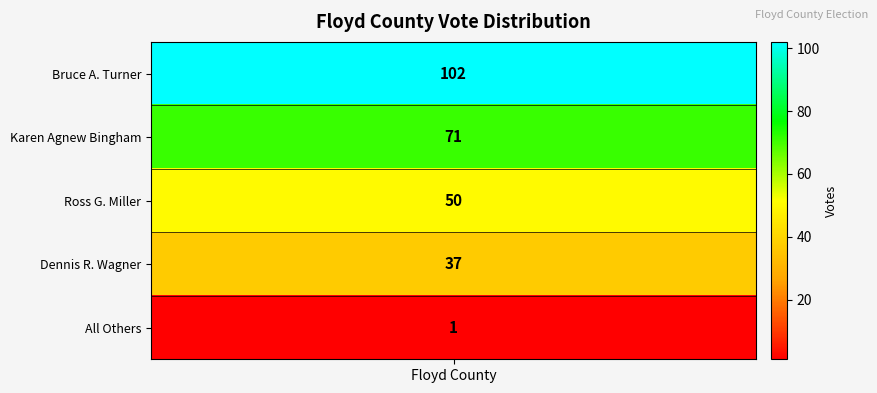

Rank the categories by value from highest to lowest.

0, 1, 2, 3, 4